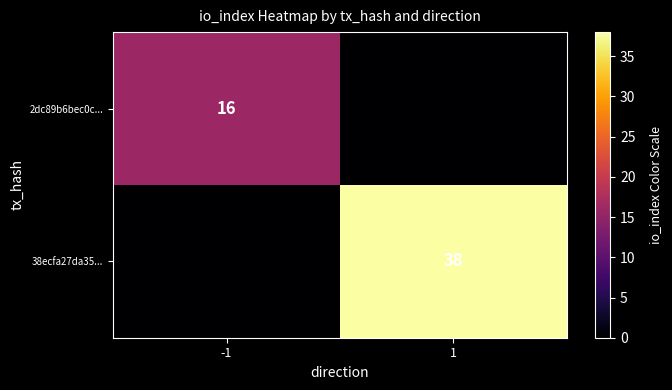

Count the number of categories in the chart.

2